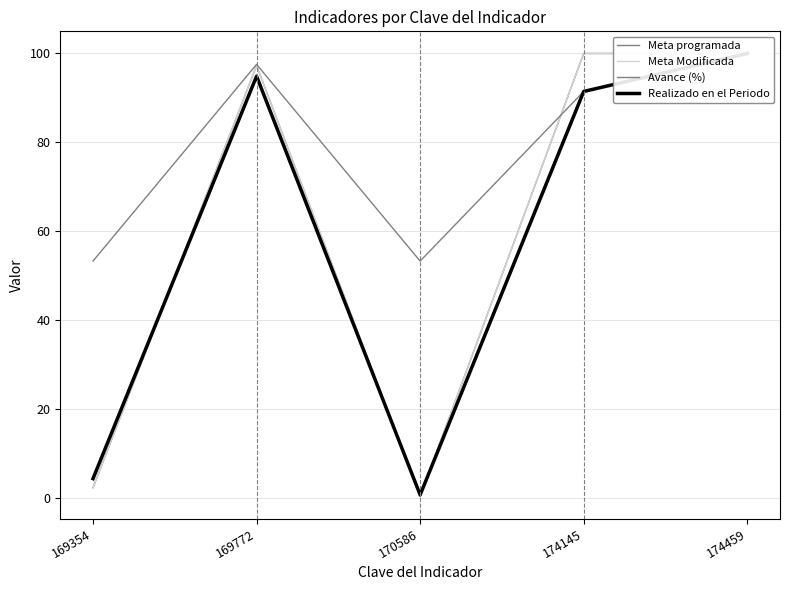

How many times do Meta programada and Realizado en el Periodo cross each other?

3